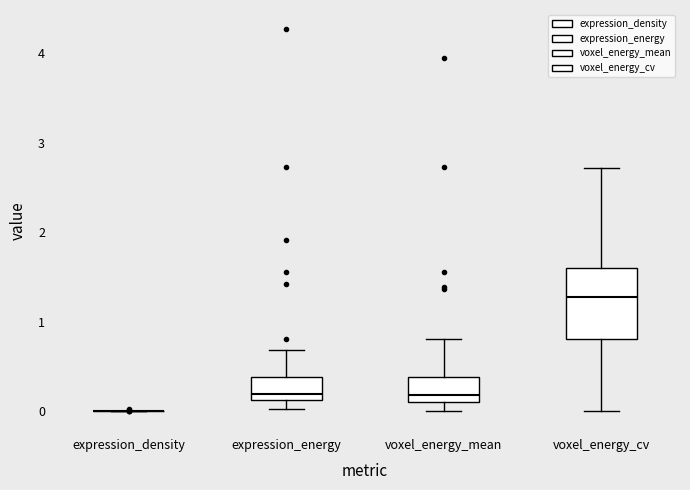

Reading left to right, read every box against the y-axis: the position of its median line, the range the box covers, and the ends of its whiskers. The values are not printed on the chart, so give them approximately, as read against the axis.

expression_density: box collapsed to a line at 0.0, whiskers 0.0 to 0.0
expression_energy: median 0.2, box 0.1 to 0.4, whiskers 0.0 to 0.7
voxel_energy_mean: median 0.2, box 0.1 to 0.4, whiskers 0.0 to 0.8
voxel_energy_cv: median 1.3, box 0.8 to 1.6, whiskers 0.0 to 2.7